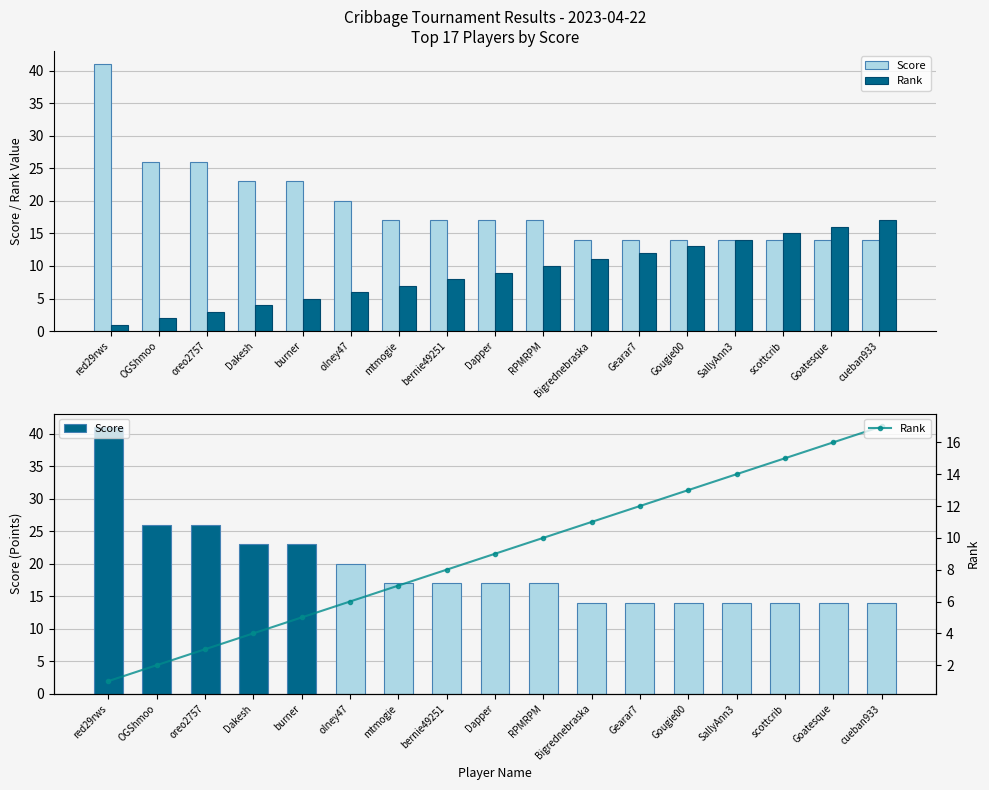

Which category has the highest value in the Rank series?

cueban933